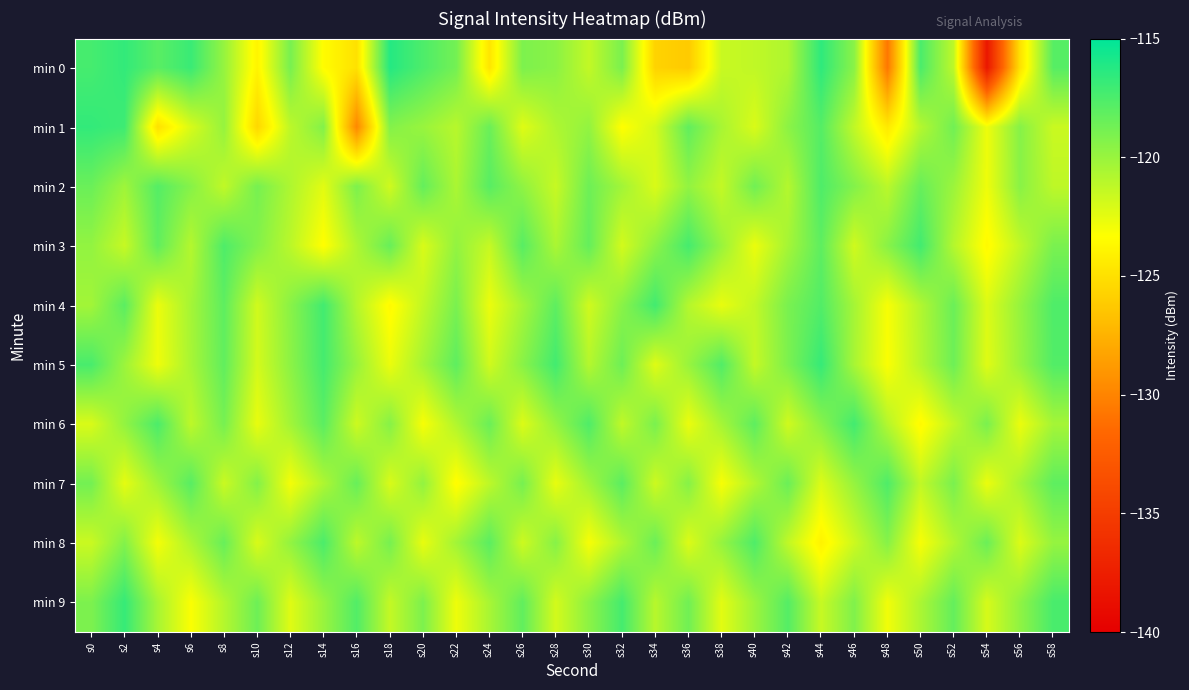

Reading left to right, list all the values displayed in this chart.

min 0: s0=-117.3	s2=-116.7	s4=-118.0	s6=-116.9	s8=-119.9	s10=-123.9	s12=-118.9	s14=-123.5	s16=-124.9	s18=-116.2	s20=-117.6	s22=-118.8	s24=-124.7	s26=-119.1	s28=-119.6	s30=-121.4	s32=-119.0	s34=-125.7	s36=-126.2	s38=-121.6	s40=-121.3	s42=-120.7	s44=-116.6	s46=-119.5	s48=-130.7	s50=-117.5	s52=-121.2	s54=-138.1	s56=-124.9	s58=-117.9
min 1: s0=-116.7	s2=-117.1	s4=-125.0	s6=-122.1	s8=-119.9	s10=-125.5	s12=-121.2	s14=-119.3	s16=-129.8	s18=-119.3	s20=-120.0	s22=-121.0	s24=-118.5	s26=-122.3	s28=-120.7	s30=-119.8	s32=-123.4	s34=-121.9	s36=-118.2	s38=-120.5	s40=-122.1	s42=-119.6	s44=-117.8	s46=-121.3	s48=-124.5	s50=-120.9	s52=-118.7	s54=-122.8	s56=-119.4	s58=-121.6
min 2: s0=-118.5	s2=-120.2	s4=-117.8	s6=-119.4	s8=-121.3	s10=-118.9	s12=-120.7	s14=-122.4	s16=-119.1	s18=-121.8	s20=-118.3	s22=-120.6	s24=-117.9	s26=-119.7	s28=-121.5	s30=-118.6	s32=-120.3	s34=-122.1	s36=-119.8	s38=-121.4	s40=-118.7	s42=-120.9	s44=-117.6	s46=-119.3	s48=-121.1	s50=-118.4	s52=-120.1	s54=-122.8	s56=-119.5	s58=-121.2
min 3: s0=-119.8	s2=-121.5	s4=-118.2	s6=-120.9	s8=-117.6	s10=-119.3	s12=-121.1	s14=-123.4	s16=-120.7	s18=-118.4	s20=-122.1	s22=-119.8	s24=-121.5	s26=-117.9	s28=-120.6	s30=-118.3	s32=-121.9	s34=-119.6	s36=-117.3	s38=-120.0	s40=-122.7	s42=-120.4	s44=-118.1	s46=-121.8	s48=-119.5	s50=-117.2	s52=-120.9	s54=-123.6	s56=-121.3	s58=-119.0
min 4: s0=-120.3	s2=-118.0	s4=-122.7	s6=-120.4	s8=-118.1	s10=-121.8	s12=-119.5	s14=-117.2	s16=-120.9	s18=-123.6	s20=-121.3	s22=-119.0	s24=-122.7	s26=-120.4	s28=-118.1	s30=-121.8	s32=-119.5	s34=-117.2	s36=-120.9	s38=-122.6	s40=-121.3	s42=-119.0	s44=-117.7	s46=-120.4	s48=-123.1	s50=-120.8	s52=-118.5	s54=-122.2	s56=-119.9	s58=-117.6
min 5: s0=-117.4	s2=-120.1	s4=-122.8	s6=-120.5	s8=-118.2	s10=-121.9	s12=-119.6	s14=-117.3	s16=-120.0	s18=-122.7	s20=-120.4	s22=-118.1	s24=-121.8	s26=-119.5	s28=-117.2	s30=-120.9	s32=-118.6	s34=-122.3	s36=-120.0	s38=-117.7	s40=-121.4	s42=-119.1	s44=-116.8	s46=-120.5	s48=-123.2	s50=-120.9	s52=-118.6	s54=-122.3	s56=-120.0	s58=-117.7
min 6: s0=-122.1	s2=-119.8	s4=-117.5	s6=-121.2	s8=-118.9	s10=-122.6	s12=-120.3	s14=-118.0	s16=-121.7	s18=-119.4	s20=-123.1	s22=-120.8	s24=-118.5	s26=-122.2	s28=-119.9	s30=-117.6	s32=-121.3	s34=-119.0	s36=-122.7	s38=-120.4	s40=-118.1	s42=-121.8	s44=-119.5	s46=-117.2	s48=-120.9	s50=-123.6	s52=-121.3	s54=-119.0	s56=-122.7	s58=-120.4
min 7: s0=-118.8	s2=-122.5	s4=-120.2	s6=-117.9	s8=-121.6	s10=-119.3	s12=-123.0	s14=-120.7	s16=-118.4	s18=-122.1	s20=-119.8	s22=-123.5	s24=-121.2	s26=-118.9	s28=-122.6	s30=-120.3	s32=-118.0	s34=-121.7	s36=-119.4	s38=-123.1	s40=-120.8	s42=-118.5	s44=-122.2	s46=-119.9	s48=-117.6	s50=-121.3	s52=-119.0	s54=-122.7	s56=-120.4	s58=-118.1
min 8: s0=-121.6	s2=-119.3	s4=-123.0	s6=-120.7	s8=-118.4	s10=-122.1	s12=-119.8	s14=-117.5	s16=-121.2	s18=-118.9	s20=-122.6	s22=-120.3	s24=-118.0	s26=-121.7	s28=-119.4	s30=-123.1	s32=-120.8	s34=-118.5	s36=-122.2	s38=-119.9	s40=-117.6	s42=-121.3	s44=-124.0	s46=-121.7	s48=-119.4	s50=-123.1	s52=-120.8	s54=-118.5	s56=-122.2	s58=-119.9
min 9: s0=-119.1	s2=-116.8	s4=-120.5	s6=-123.2	s8=-120.9	s10=-118.6	s12=-122.3	s14=-120.0	s16=-117.7	s18=-121.4	s20=-119.1	s22=-122.8	s24=-120.5	s26=-118.2	s28=-121.9	s30=-119.6	s32=-117.3	s34=-121.0	s36=-118.7	s38=-122.4	s40=-120.1	s42=-117.8	s44=-121.5	s46=-119.2	s48=-122.9	s50=-120.6	s52=-118.3	s54=-122.0	s56=-119.7	s58=-117.4